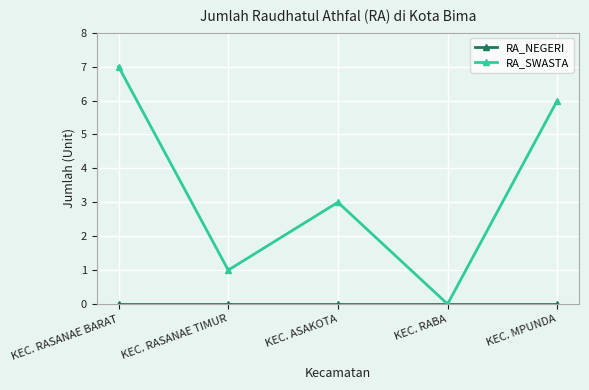

What is the label of the 3rd point from the left?

KEC. ASAKOTA